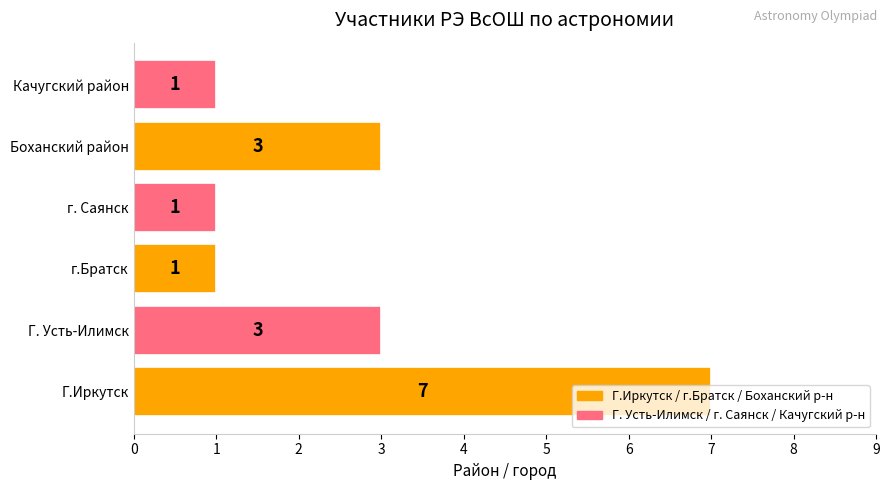

Which category has the highest value across all series?

Г.Иркутск